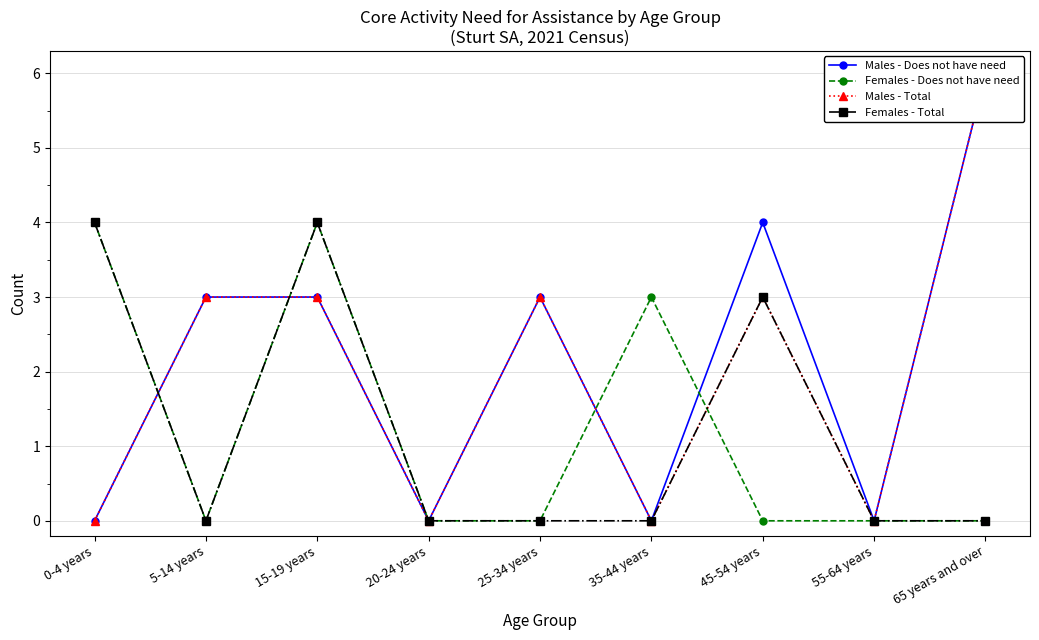

Which category has the lowest value in the Males - Does not have need series?

0-4 years